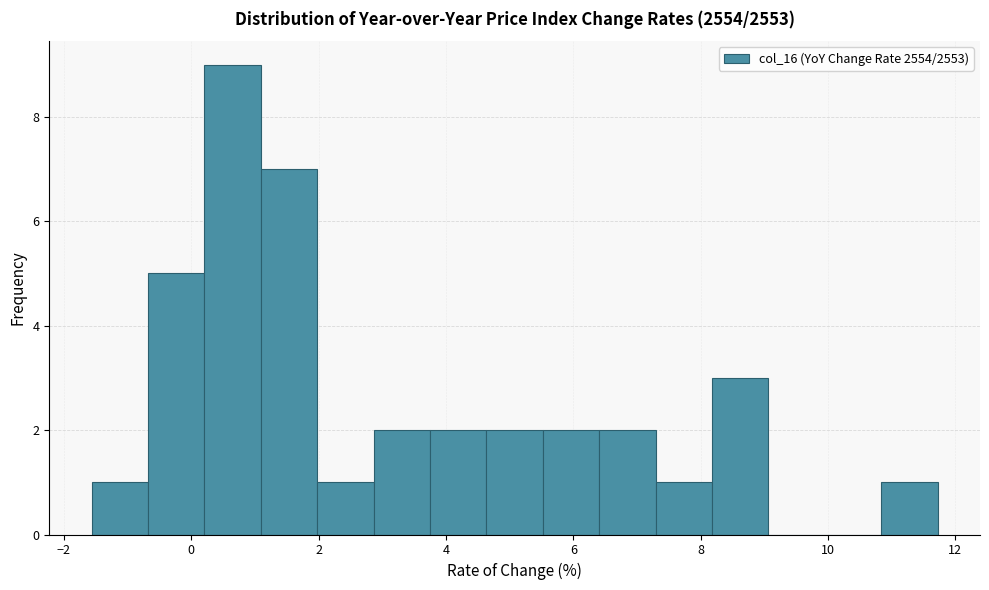

Reading left to right, list every bar in this chart as the range it spans on the x-axis followed by its height. Neither the bar edges nor the heights are printed on the chart, so give them approximately, as read against the axes.

-1.6 to -0.6: 1
-0.6 to 0.2: 5
0.2 to 1.0: 9
1.0 to 2.0: 7
2.0 to 2.8: 1
2.8 to 3.8: 2
3.8 to 4.6: 2
4.6 to 5.6: 2
5.6 to 6.4: 2
6.4 to 7.2: 2
7.2 to 8.2: 1
8.2 to 9.0: 3
9.0 to 10.0: 0
10.0 to 10.8: 0
10.8 to 11.8: 1